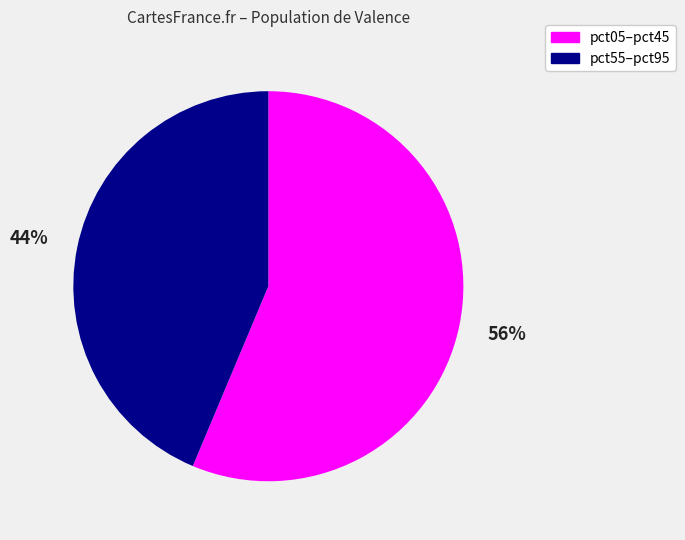

How many slices are in this pie chart?

2